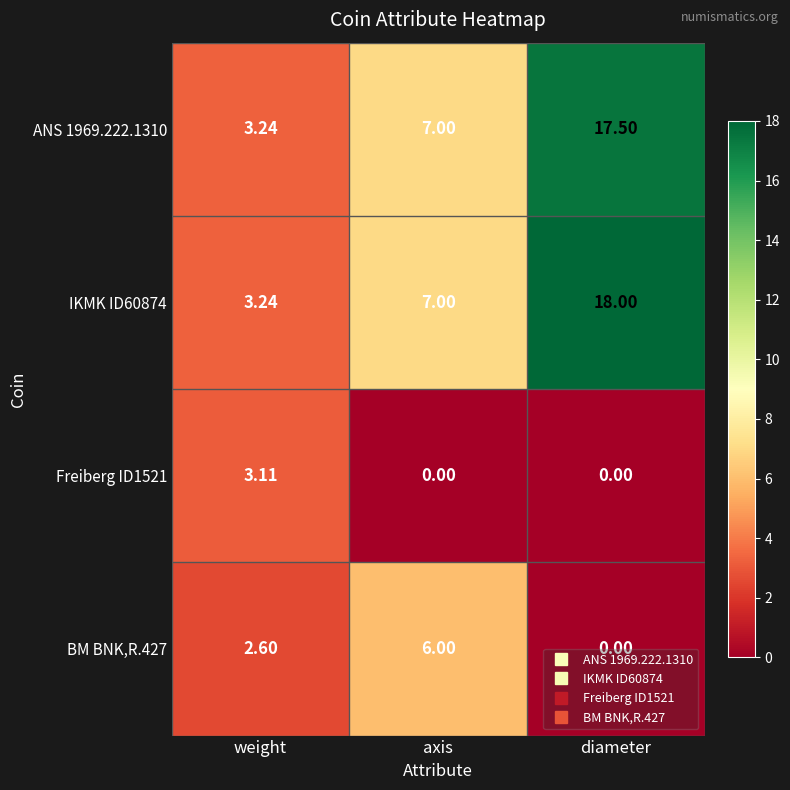

At which category is the sum across all series the highest?

diameter